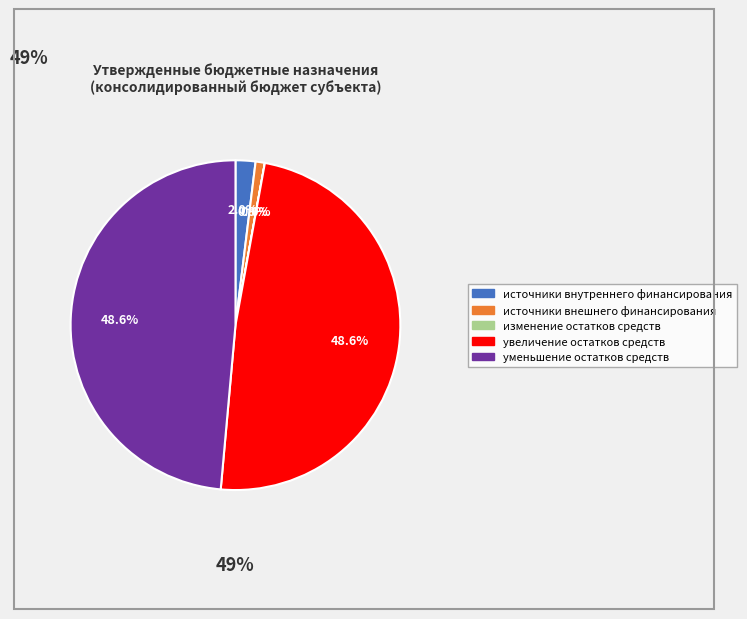

Is there a majority slice in this chart?

No